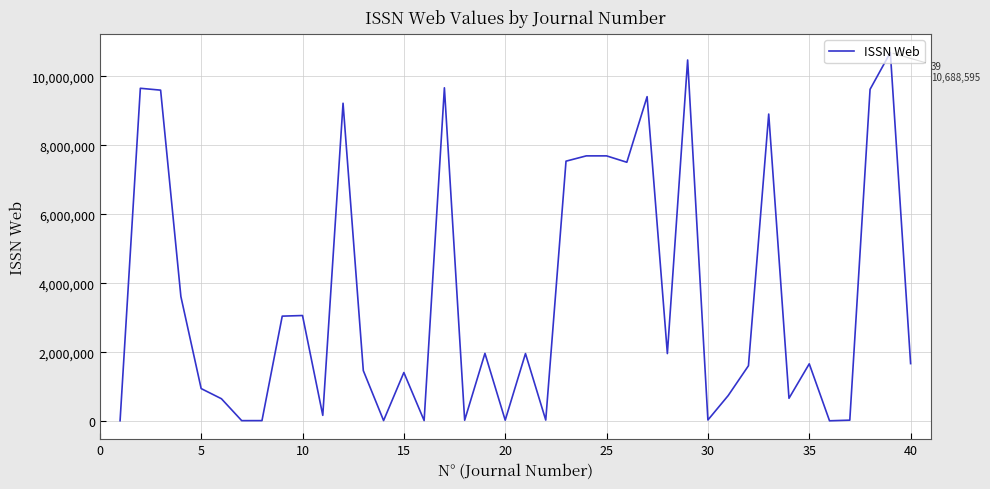

True or false: the data has more than 1 interior local peaks.

True